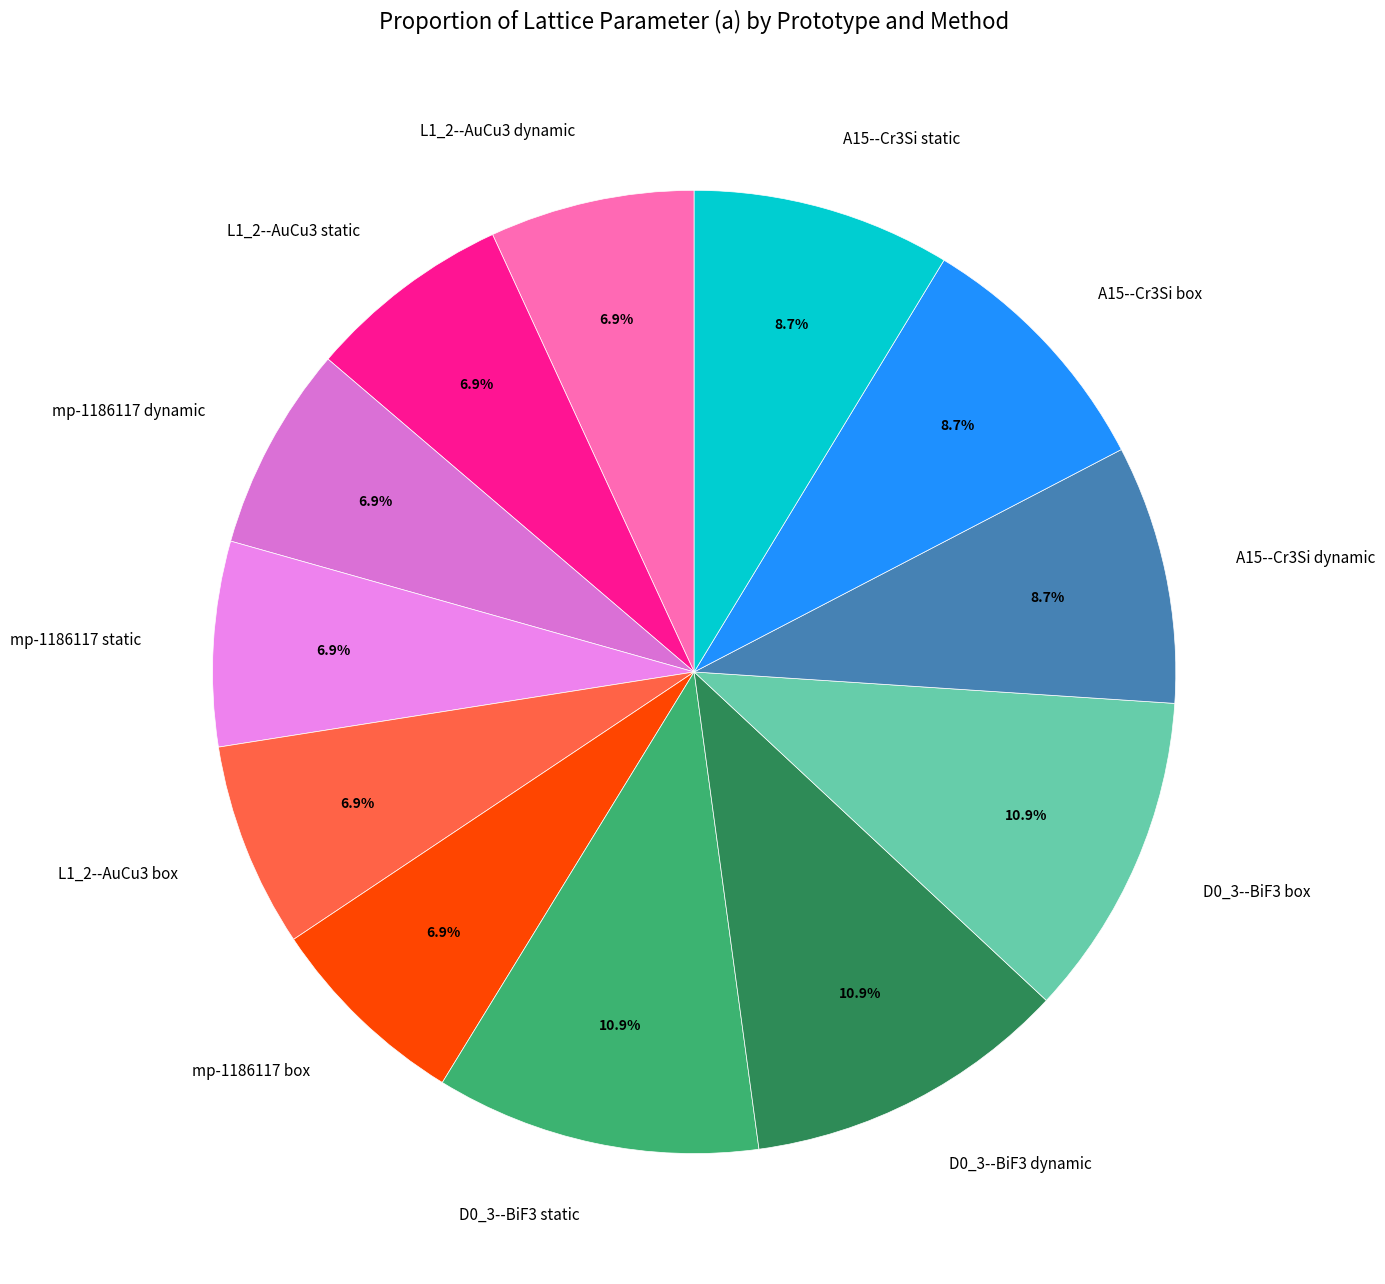

Combined, do L1_2--AuCu3 dynamic and D0_3--BiF3 box account for over 50%?

No